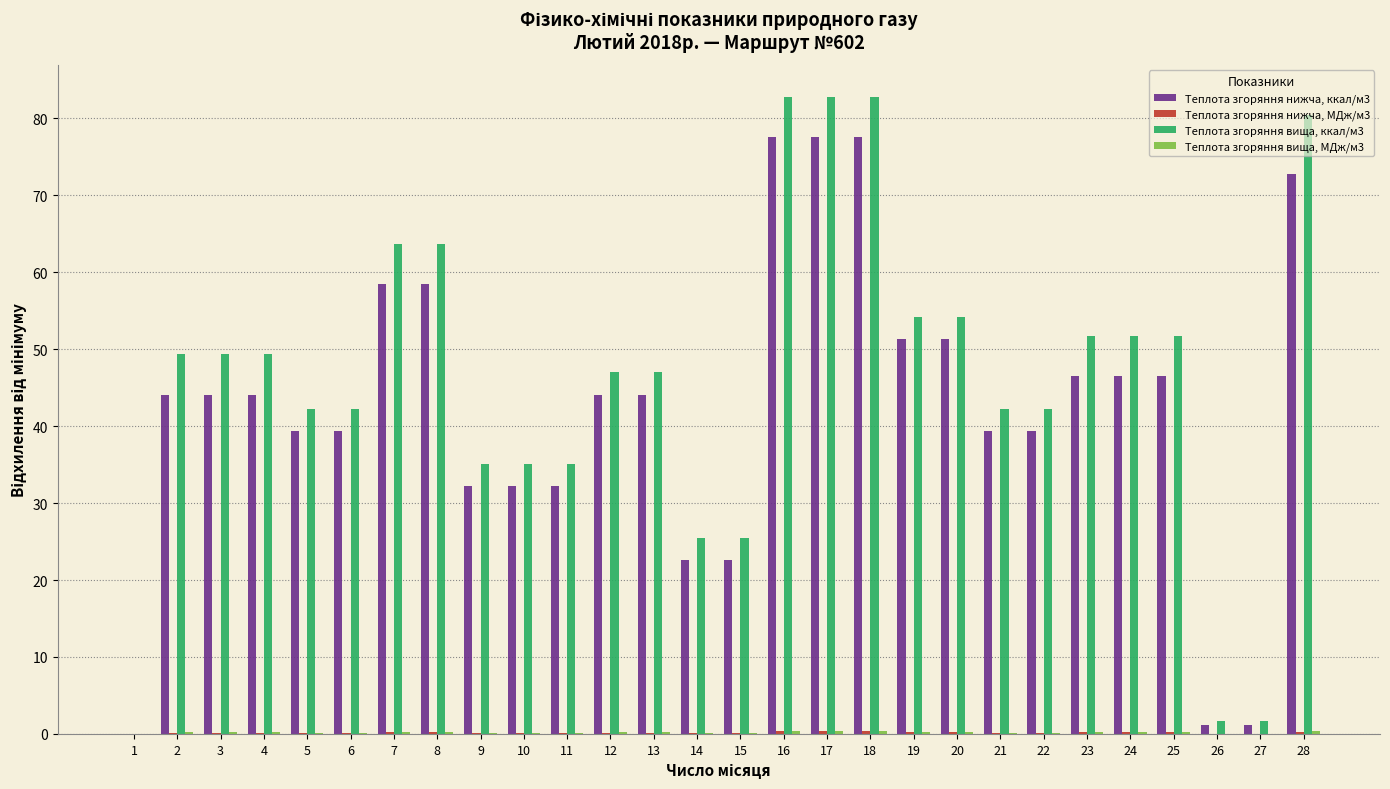

Read the Теплота згоряння нижча, ккал/м3 value at 14.

22.6